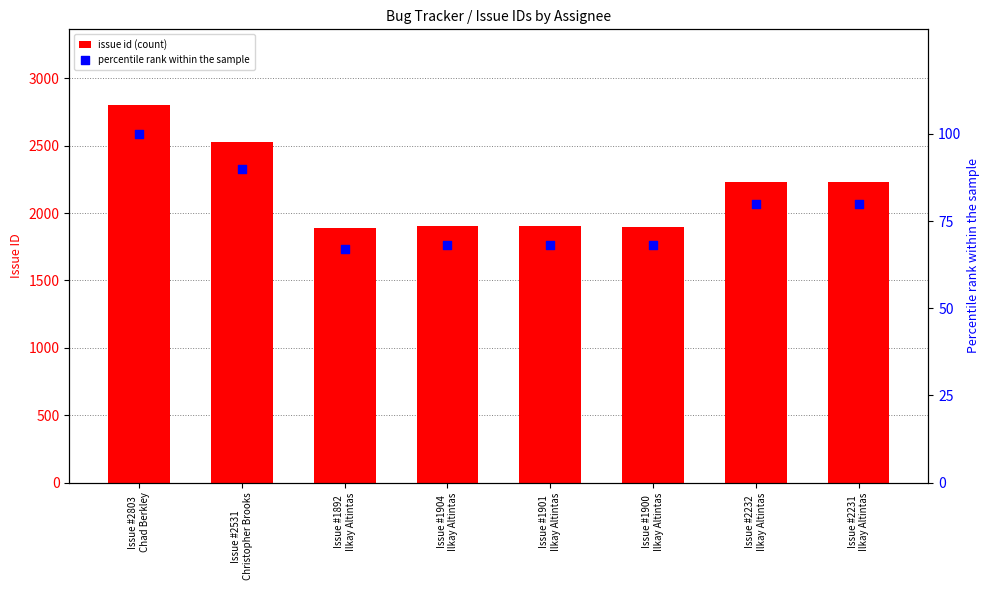

What are all the series names shown in the legend?

issue id (count), percentile rank within the sample